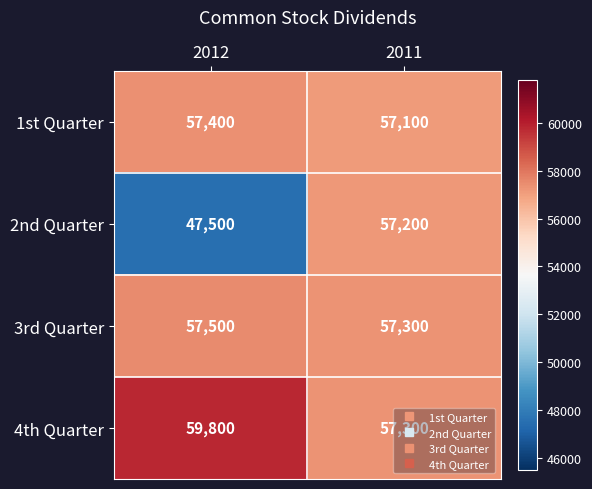

What is the difference between the maximum and minimum values in the 4th Quarter series?

2500